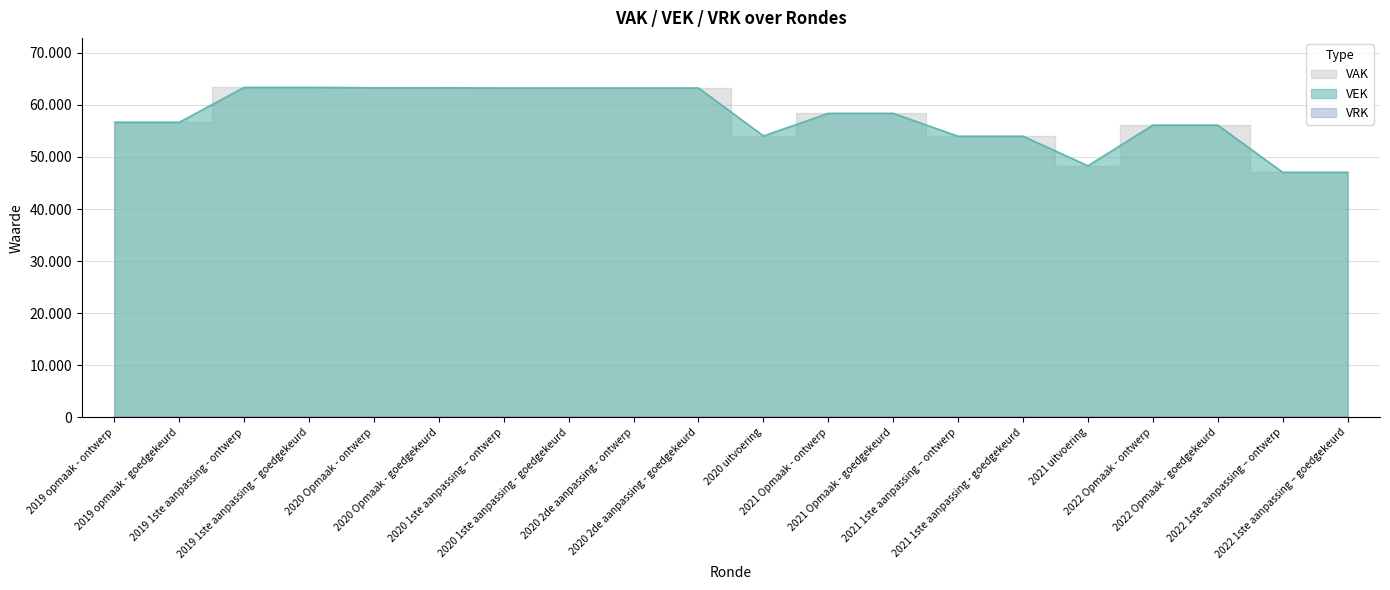

Reading left to right, transcribe all the data shown in this chart.

56651	56651	63342	63342	63278	63278	63226	63226	63226	63226	54025	58356	58356	53965	53965	48296	56095	56095	47047	47047